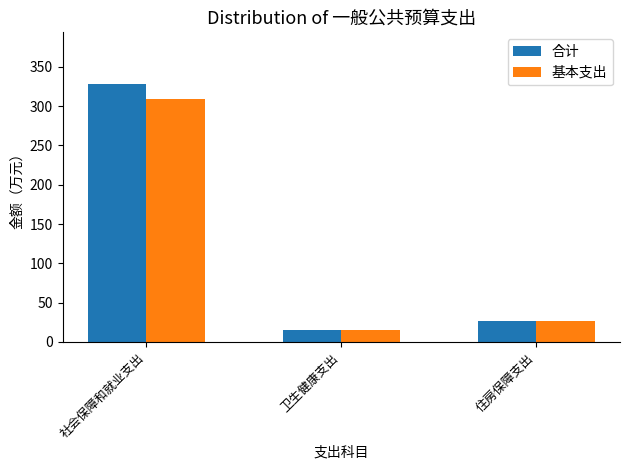

The 基本支出 series shows 15.4 at 卫生健康支出. True or false?

True